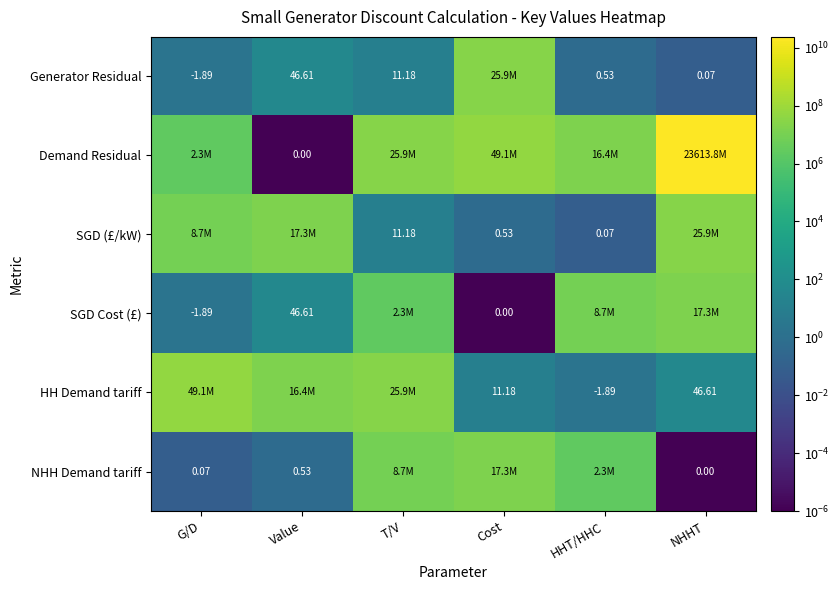

Rank the categories by NHH Demand tariff value from lowest to highest.

NHHT, G/D, Value, HHT/HHC, T/V, Cost